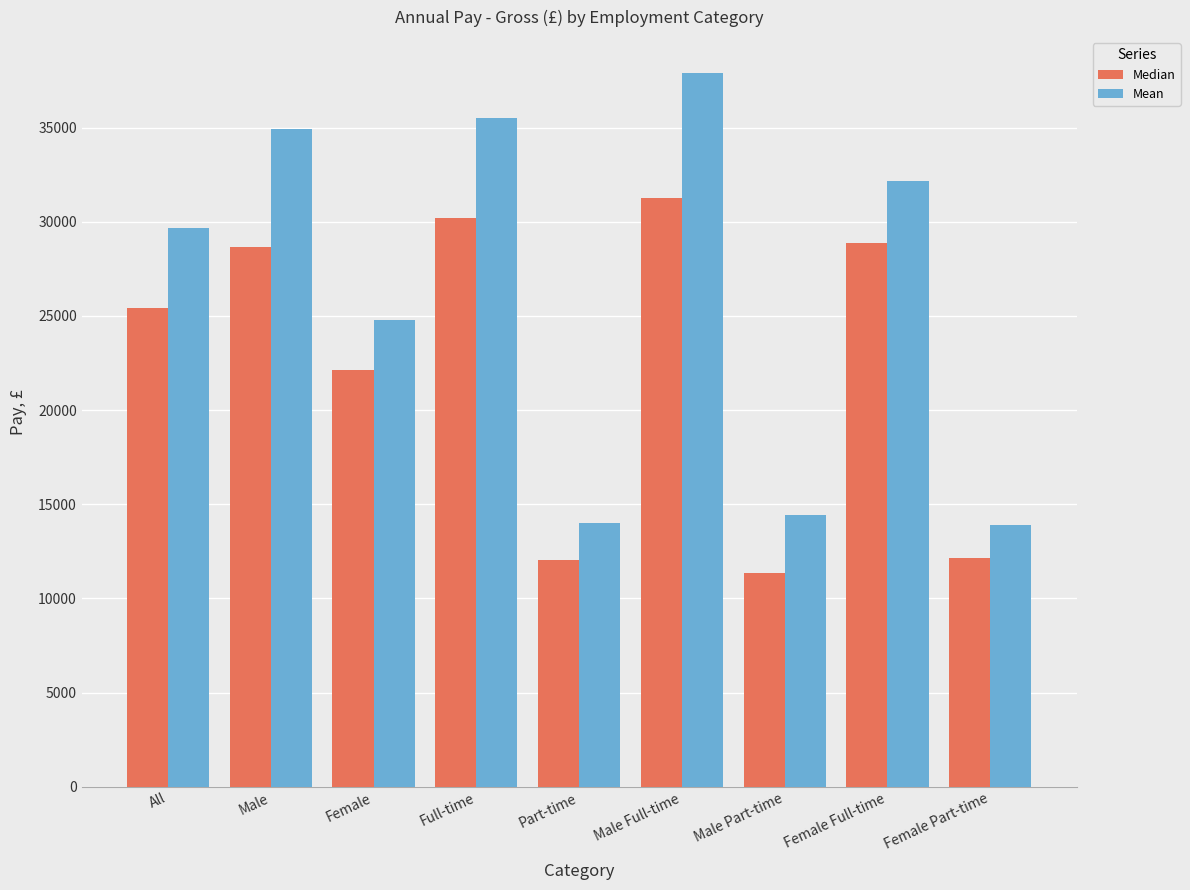

What is the difference between the Median values at Part-time and Male Full-time?

19218